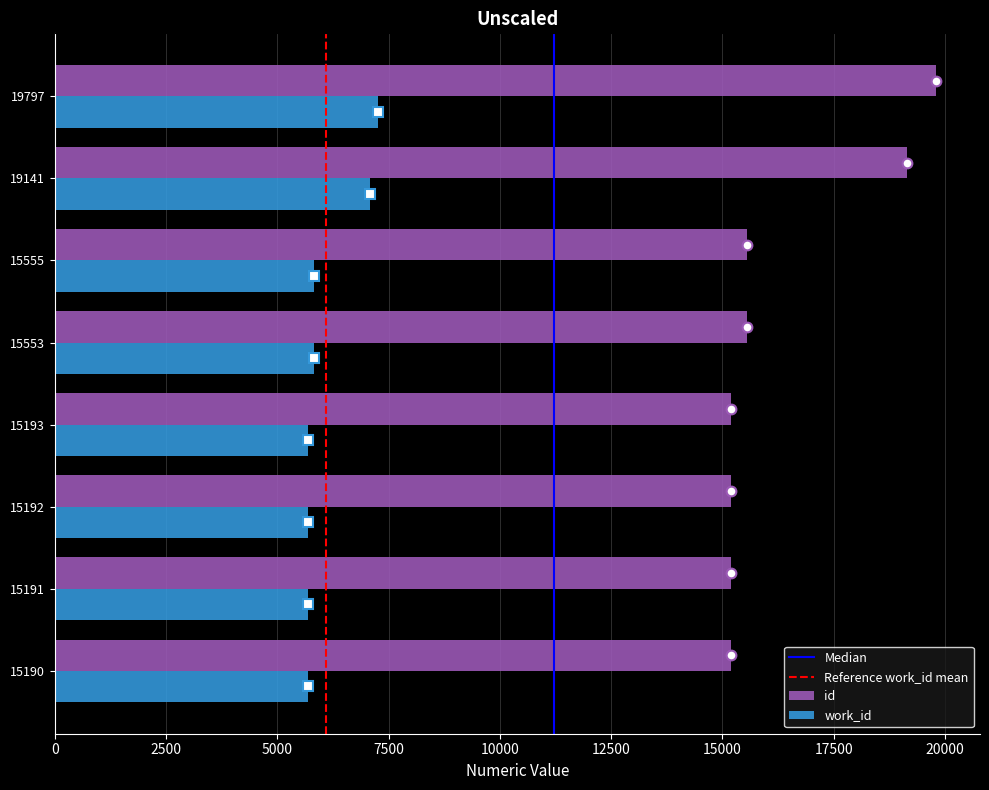

What is the difference between the work_id values at 15193 and 19797?

1565